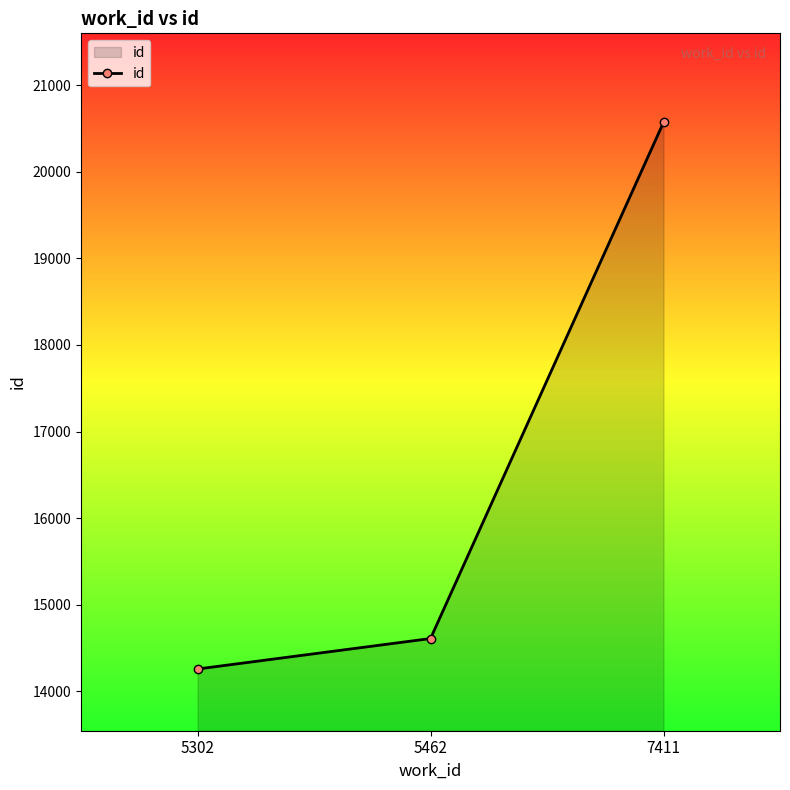

Approximately how many times larger is the value at 7411 compared to 5462?

1.4